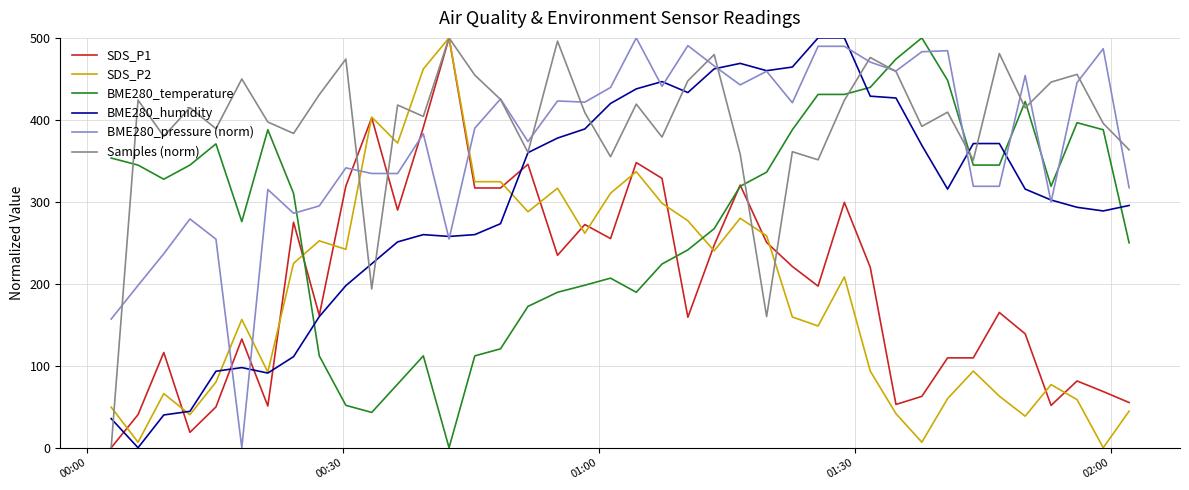

What is the average value of the SDS_P2 series?

189.0